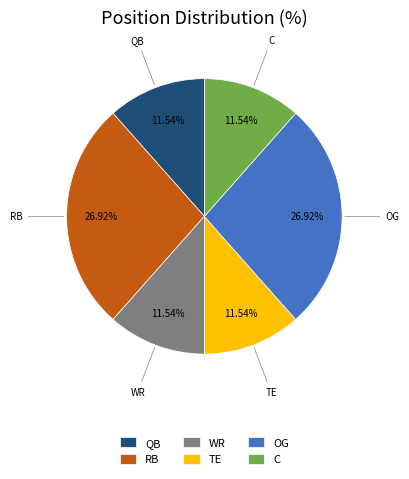

The RB slice represents 20% of the pie. True or false?

False